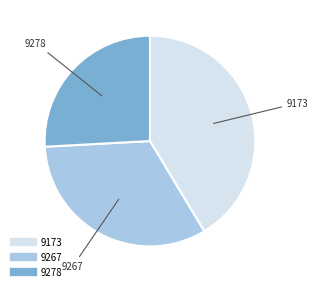

Which has a higher value, 9267 or 9173?

9173